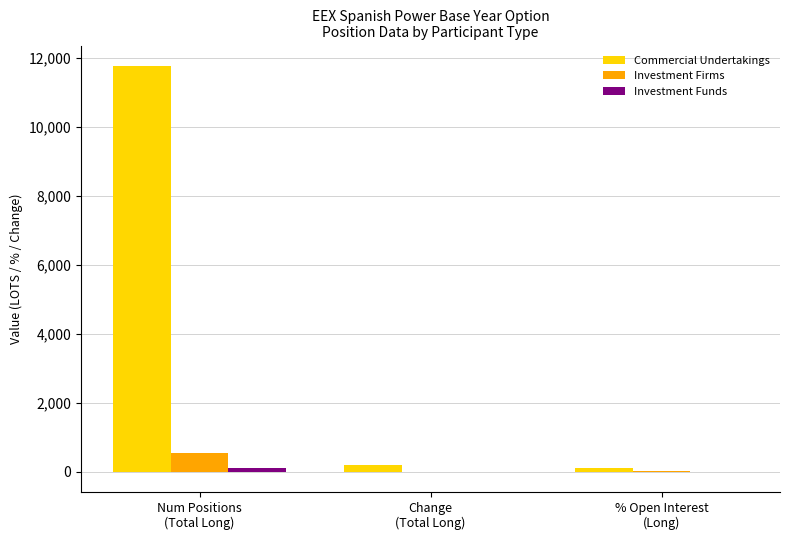

Which series has the largest range (max minus min)?

Commercial Undertakings